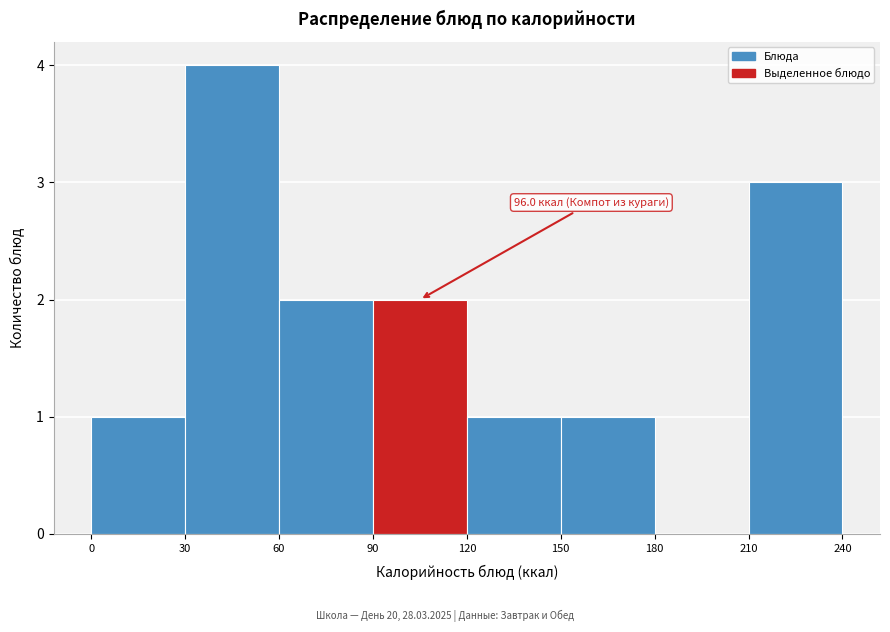

Which range on the x-axis has the tallest bar?

30 to 60